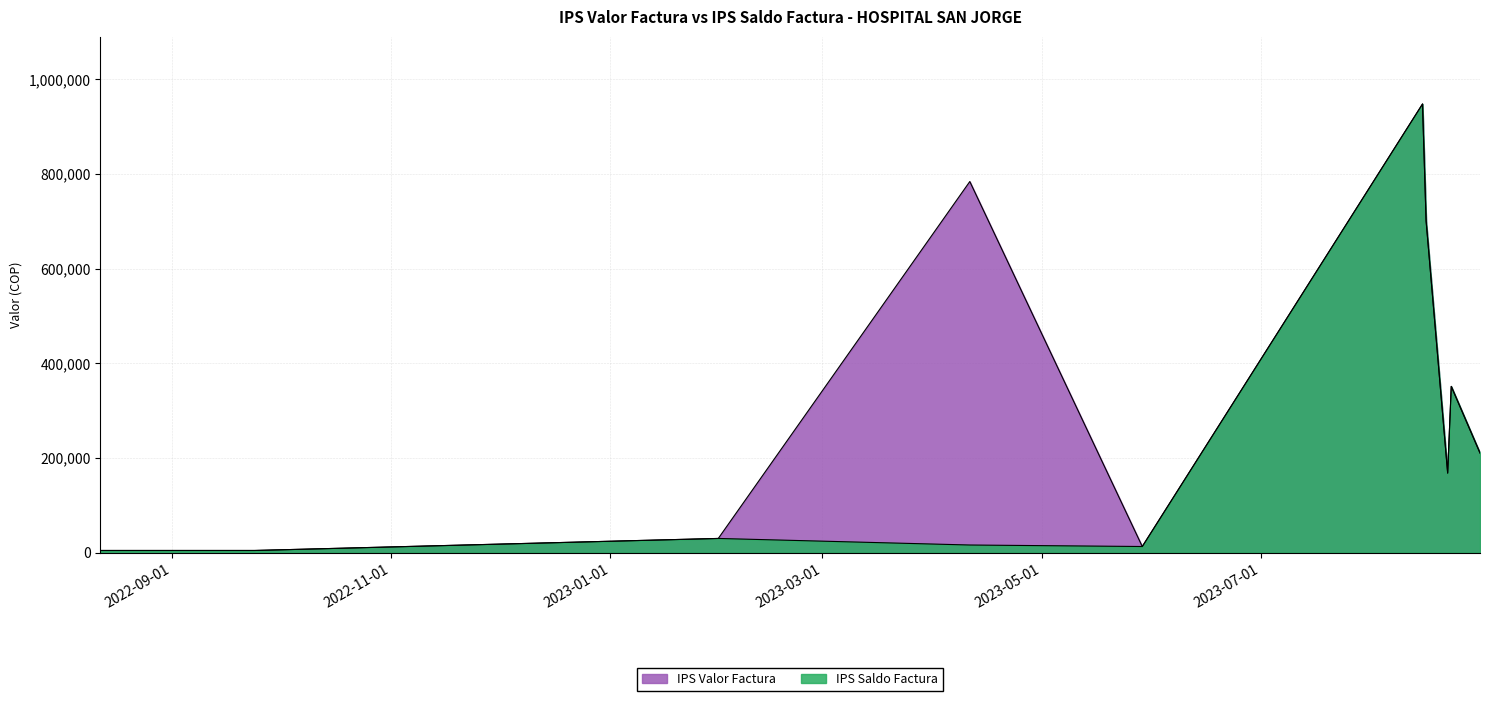

At which category is the sum across all series the highest?

2023-08-15